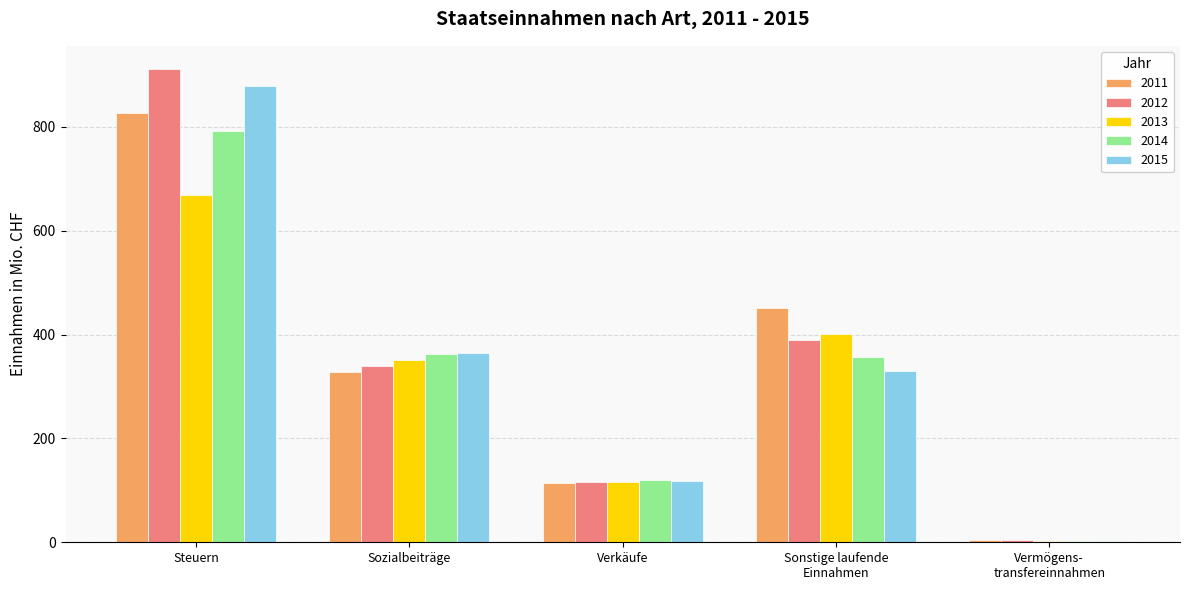

The 2011 series shows 322.2 at Steuern. True or false?

False